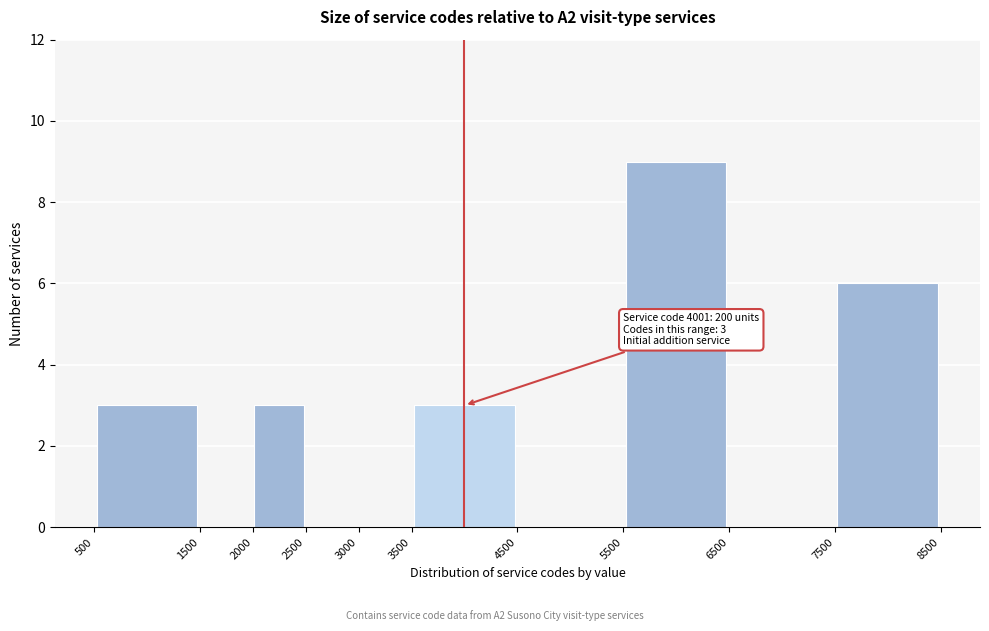

Over which range of the x-axis is the bar tallest?

5500 to 6500